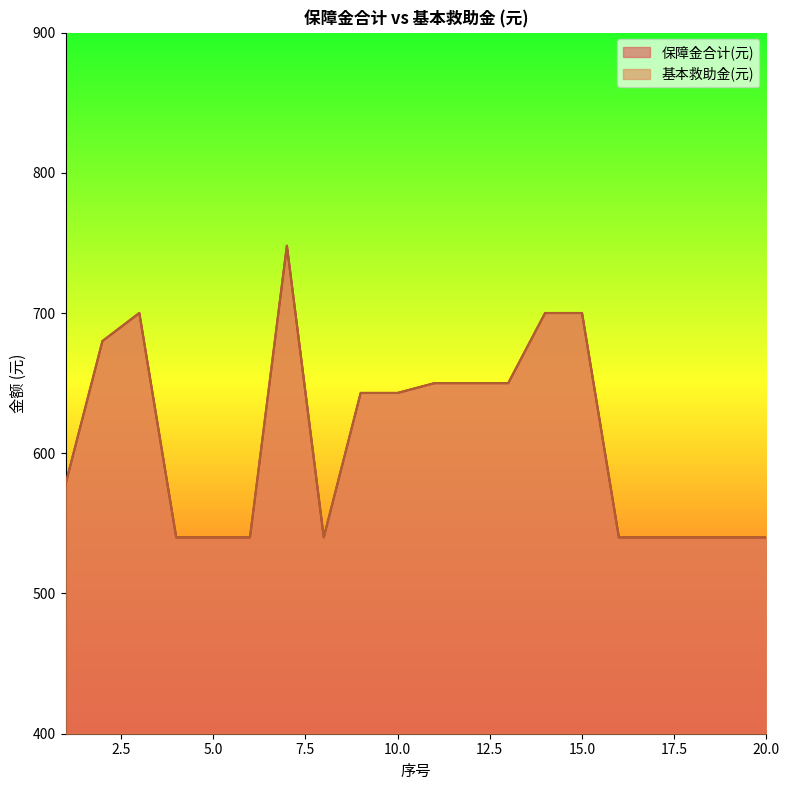

Where is the first local minimum for 基本救助金(元)?

8